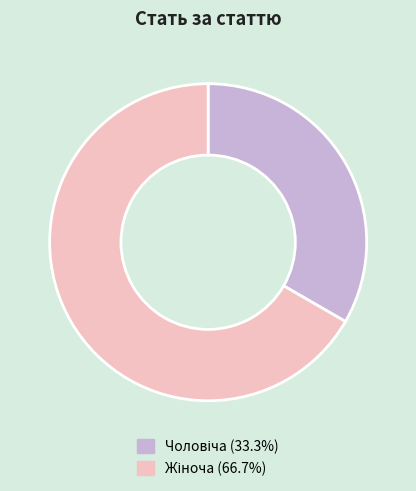

Is there a majority slice in this chart?

Yes